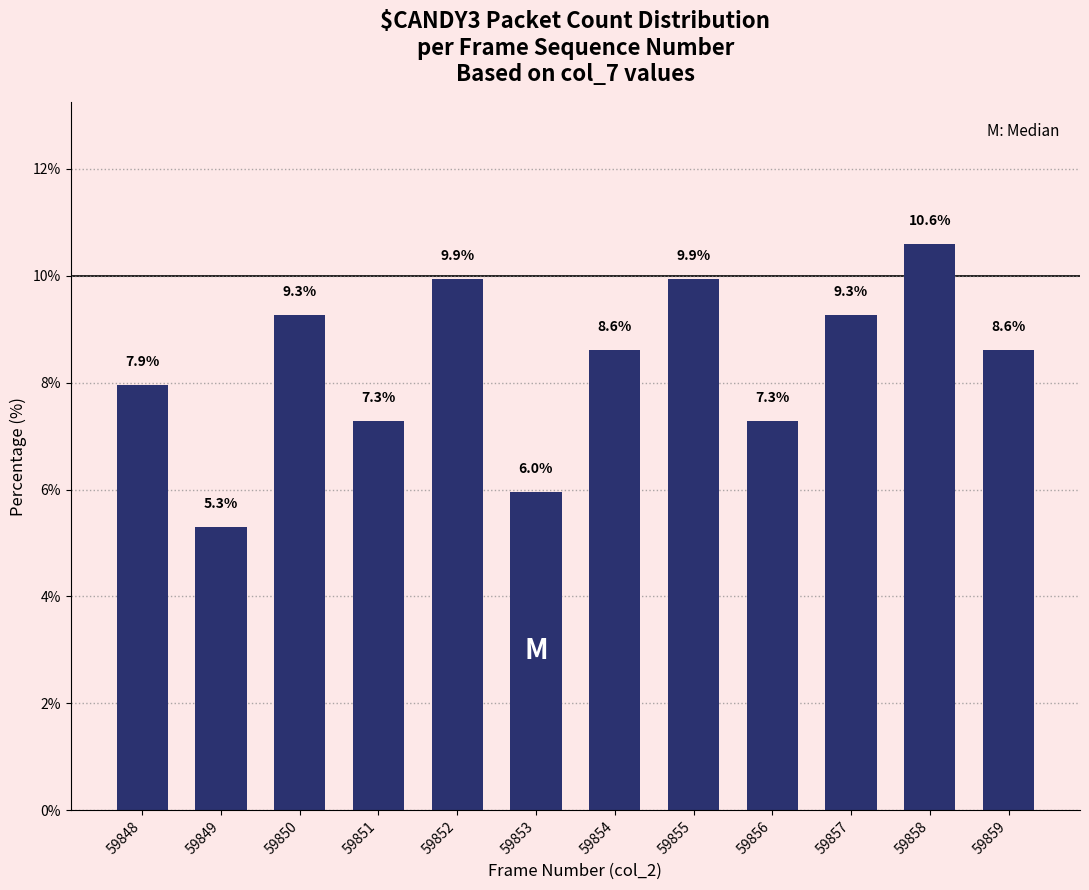

What is the value of the 7th bar from the left?

8.6